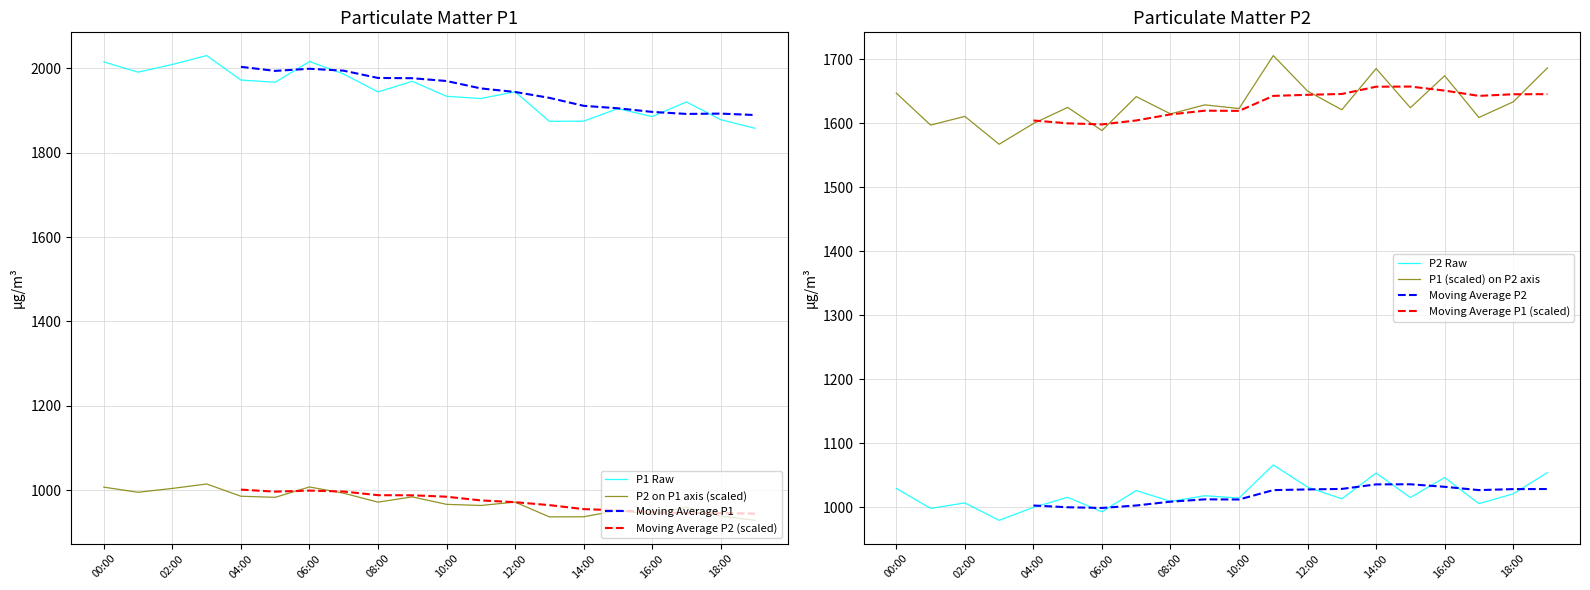

Is it true that P2 on P1 axis (scaled) equals 1599.8 at 14:00?

False